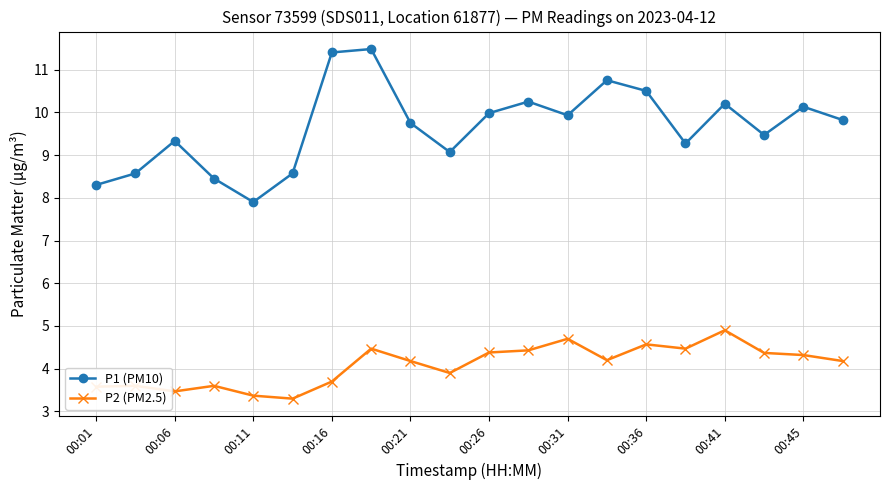

What is the sum of all P2 (PM2.5) values?

81.7